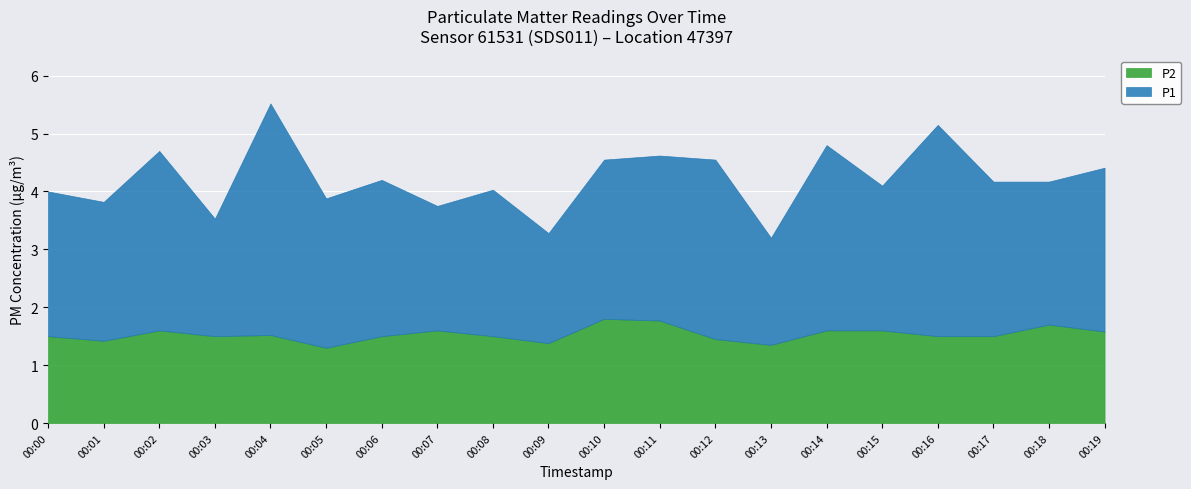

Rank the series by their average value, from lowest to highest.

P2, P1